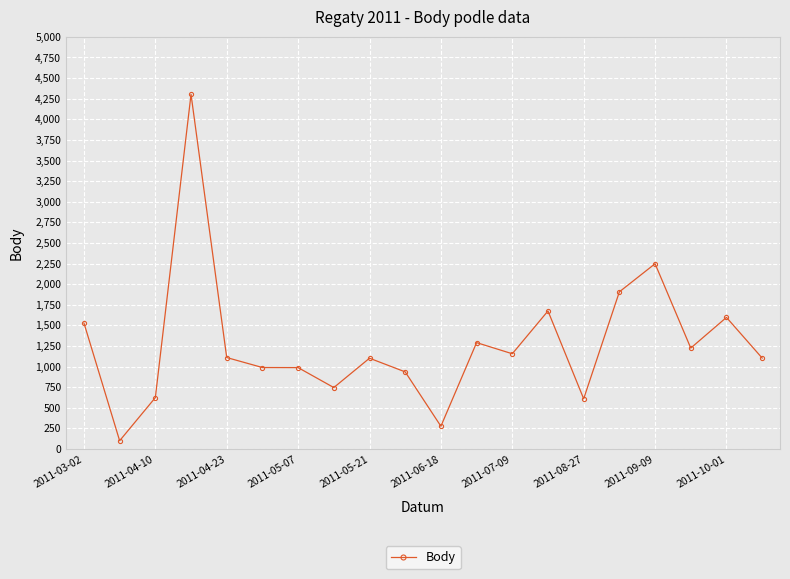

How many lines are shown in the chart?

1